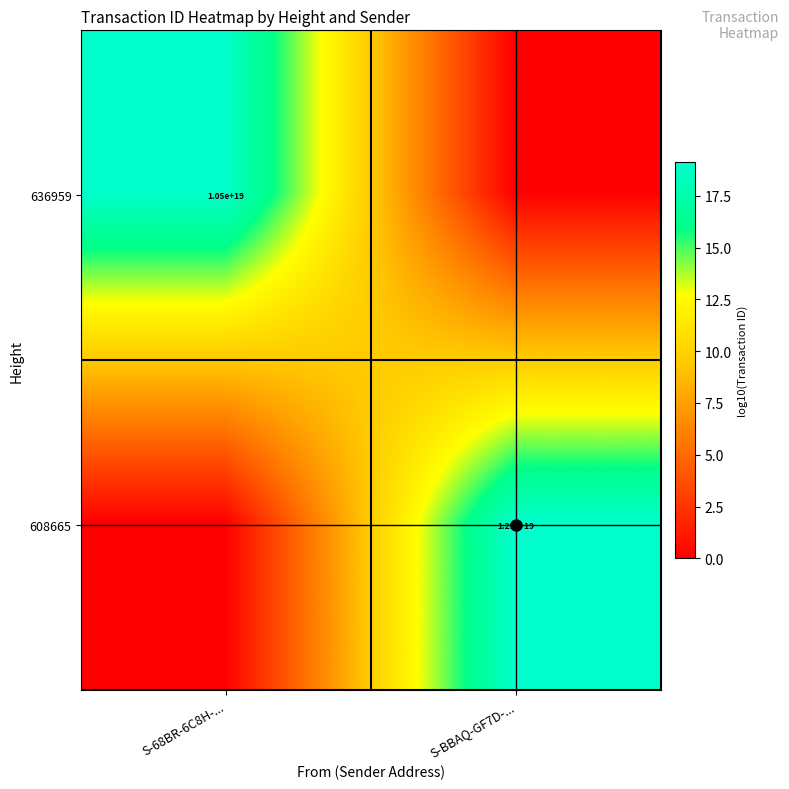

At how many categories does at least one series exceed 14?

2